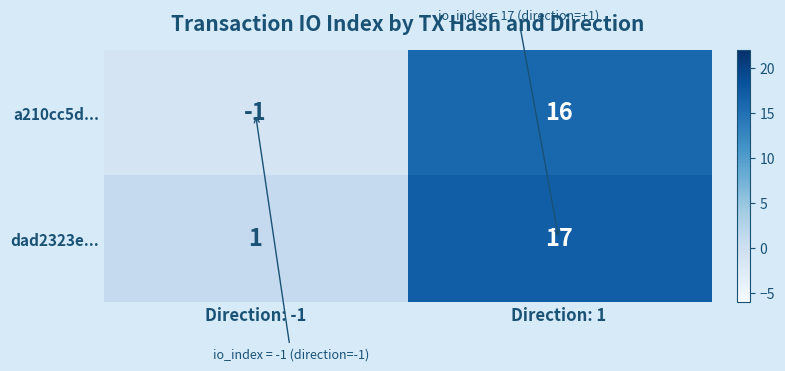

The dad2323e... series shows 17 at Direction: 1. True or false?

True